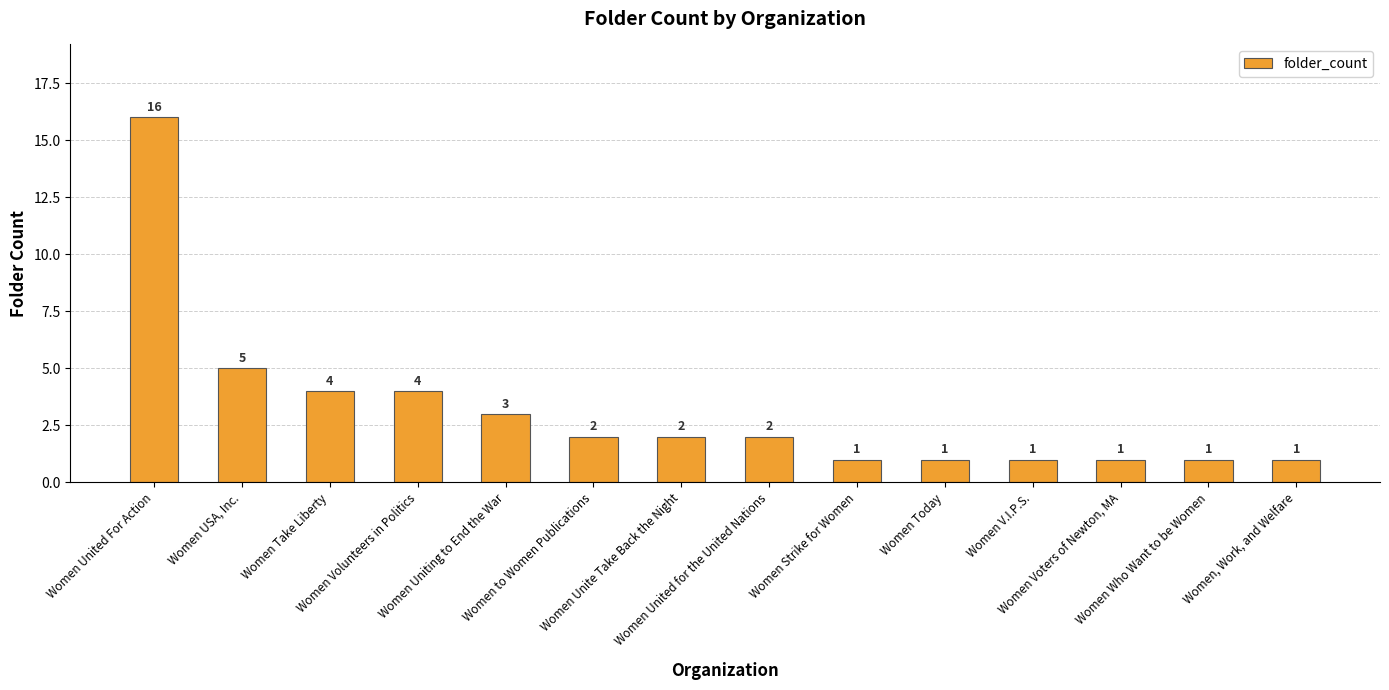

What is the difference between the maximum and second lowest values?

15